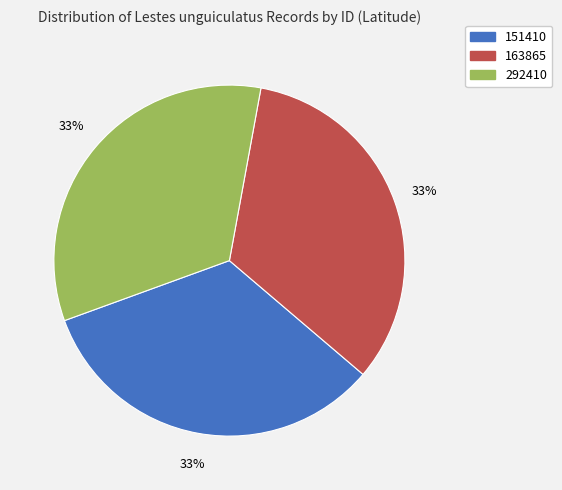

Approximately how many times larger is the value at 292410 compared to 151410?

1.0